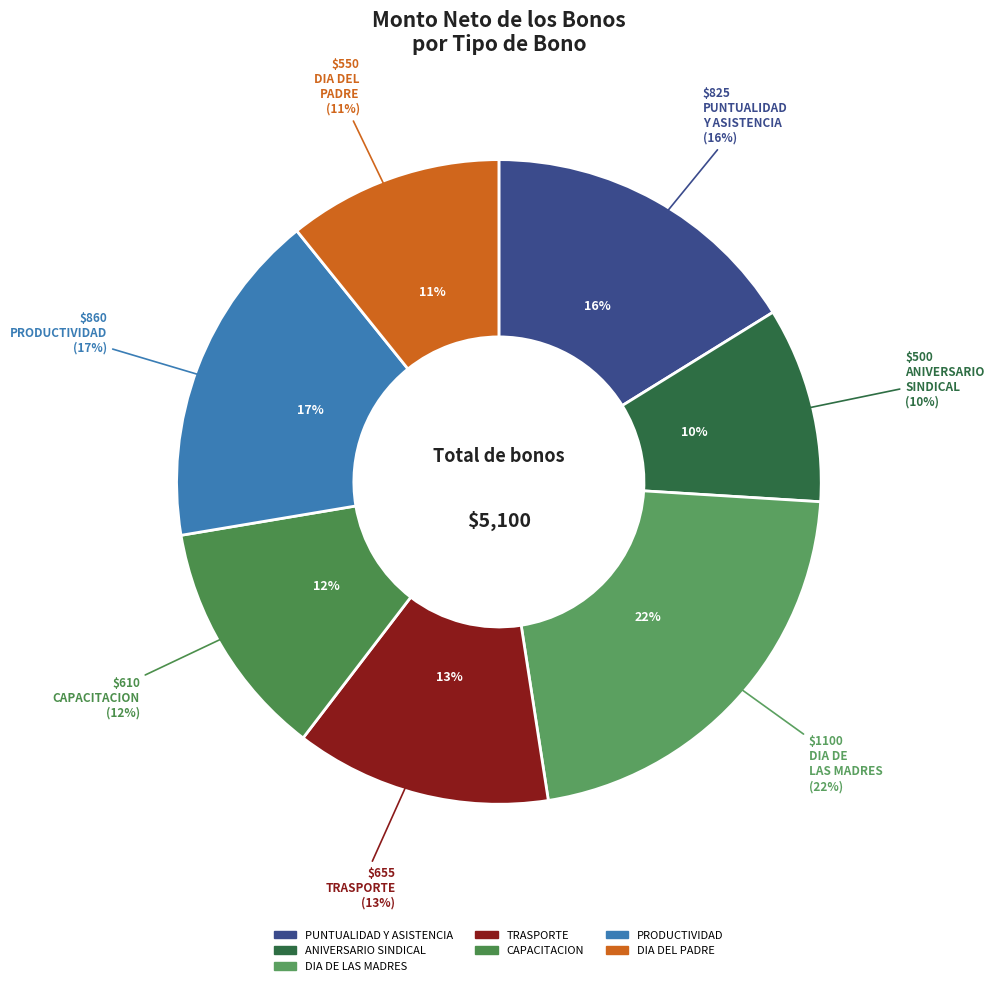

Is it true that BONO POR ANIVERSARIO SINDICAL is 10% of the pie?

True